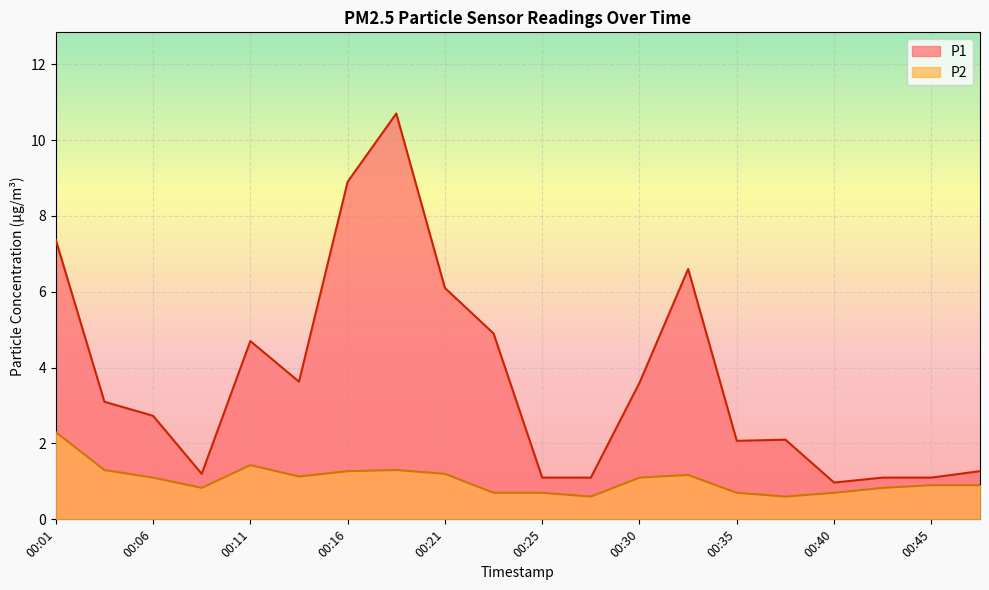

In P2, how many points are higher than both neighbors (excluding endpoints)?

3